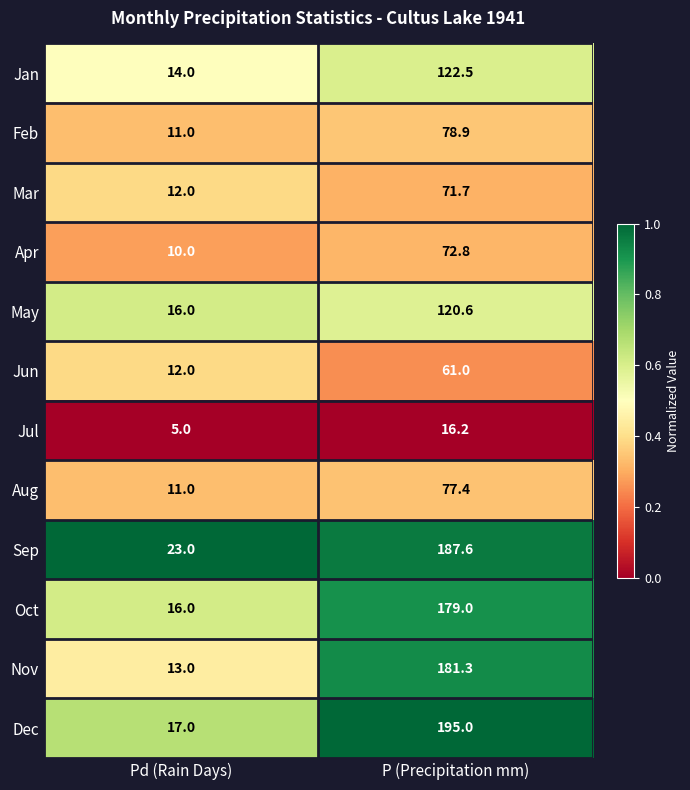

Which series has the largest total across all categories?

Dec